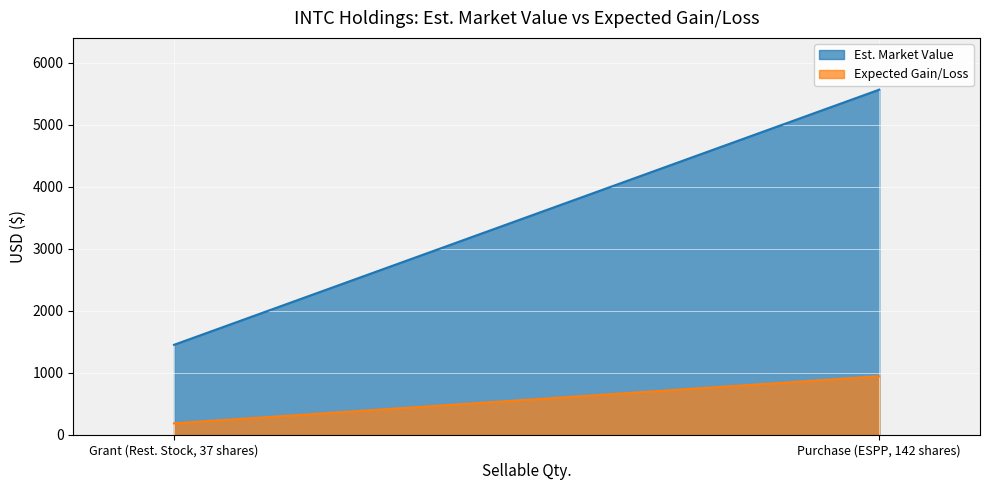

What is the smallest value displayed?

183.5